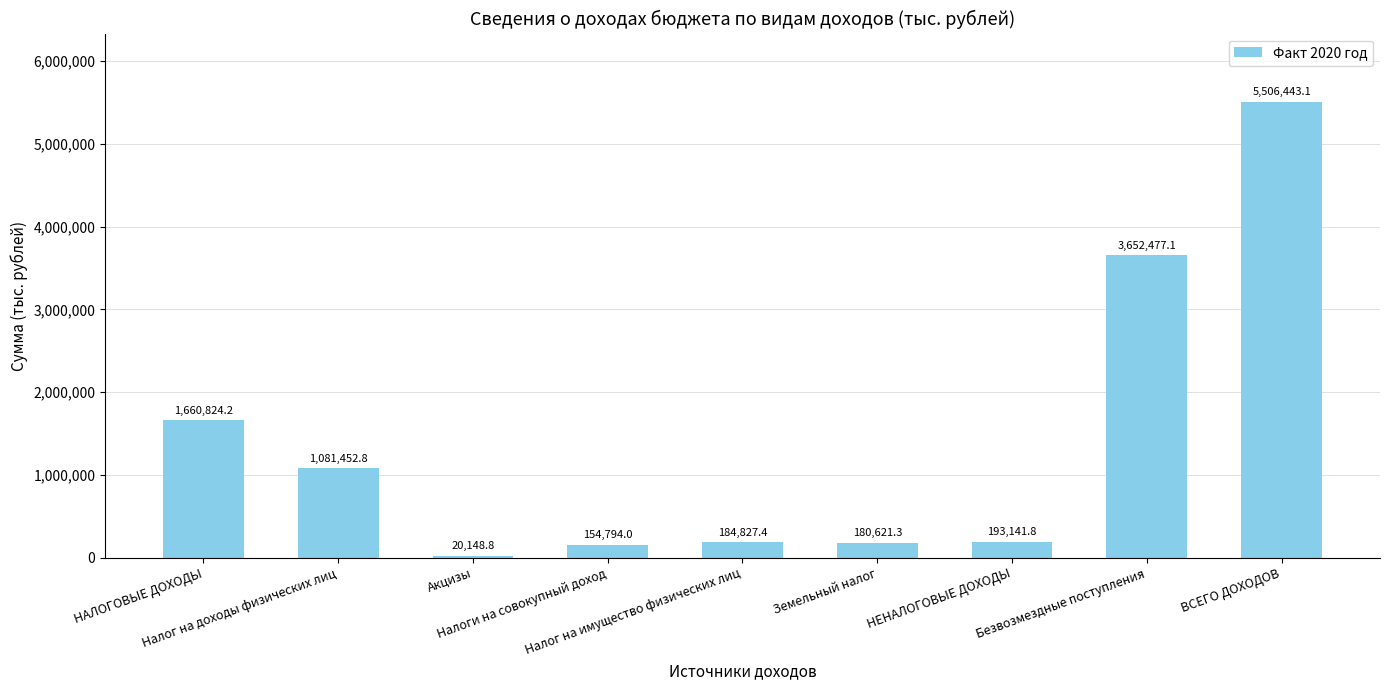

What is the difference between the second highest and second lowest values?

3497683.1